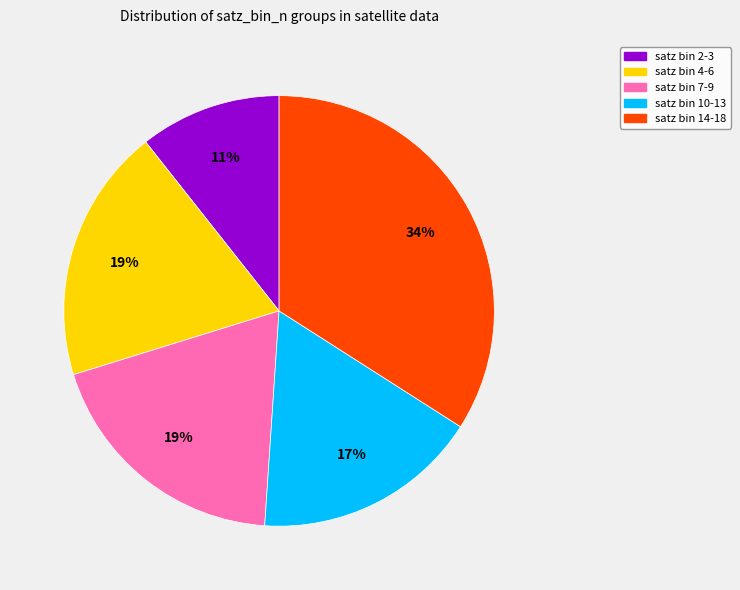

Which has a higher value, satz bin 10-13 or satz bin 2-3?

satz bin 10-13